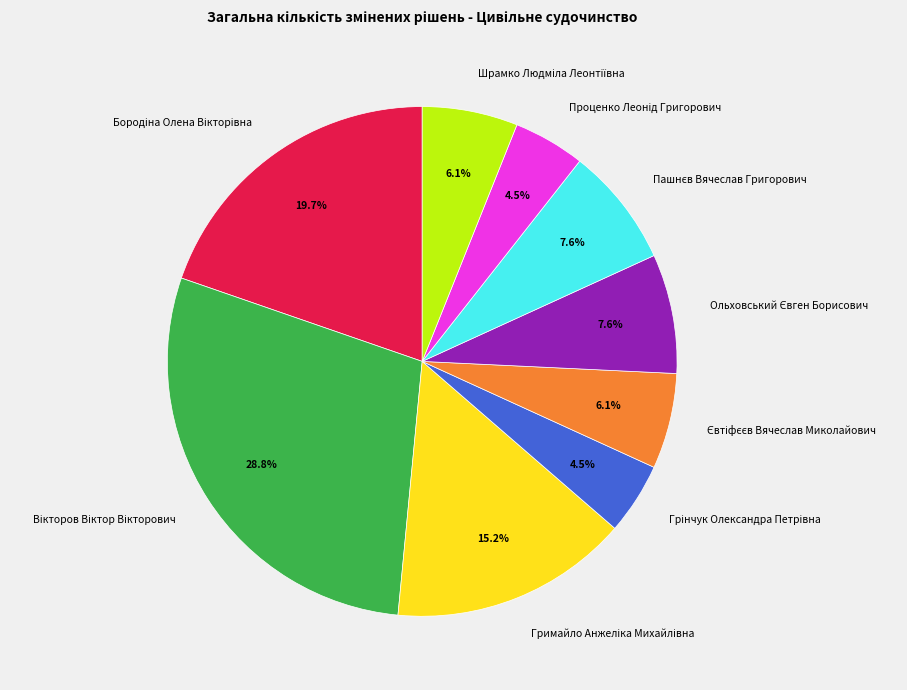

How many segments does this pie chart have?

9